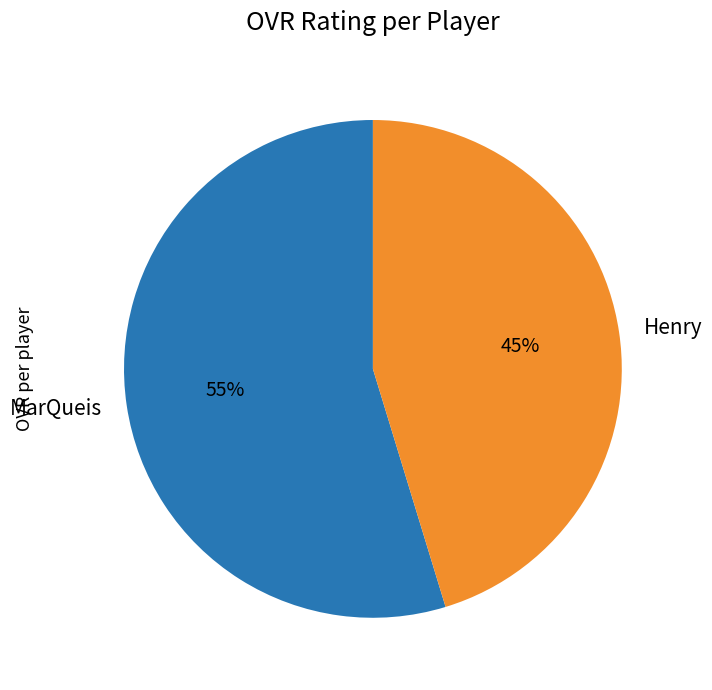

What is the smallest slice in the pie chart?

Henry